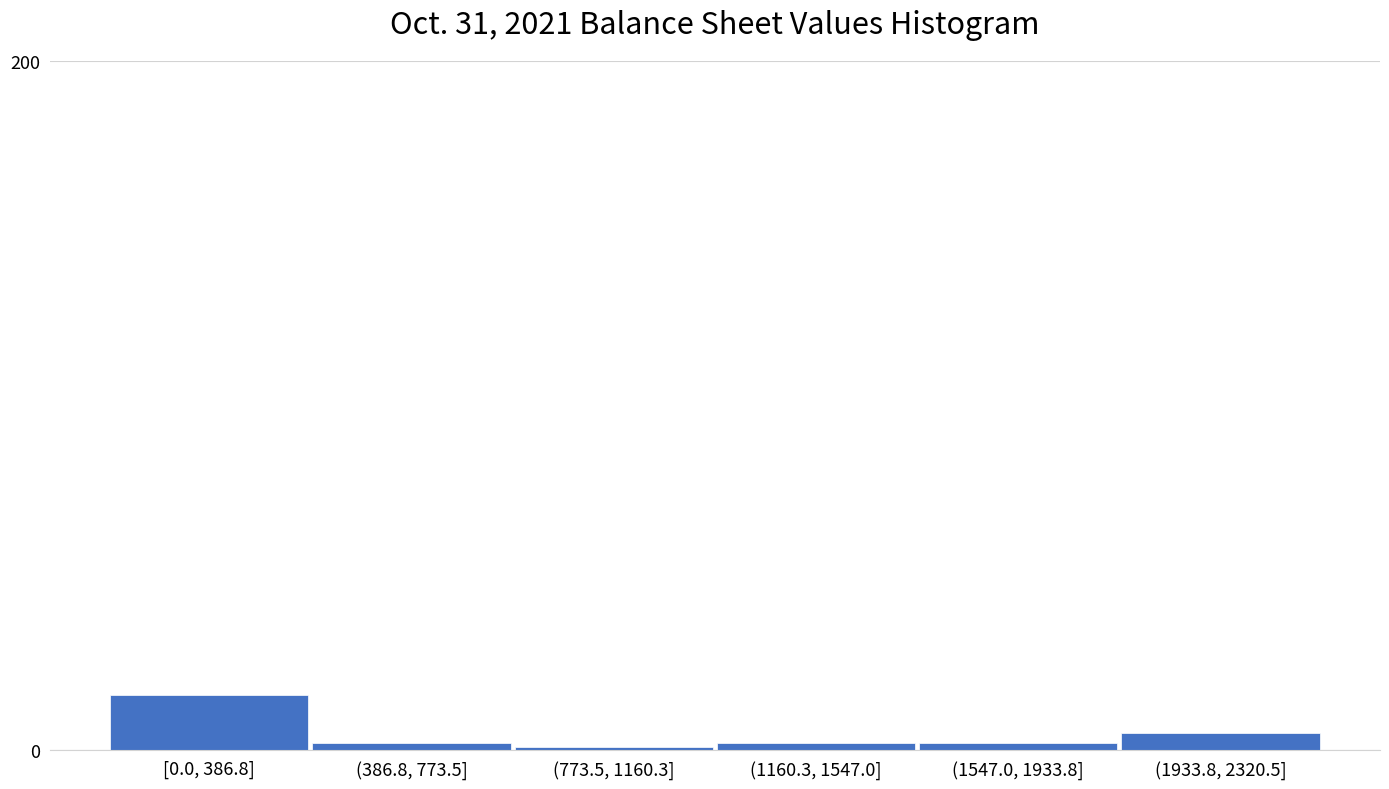

Reading left to right, what are all the values shown in this chart?

[0.0, 386.8]=16	(386.8, 773.5]=2	(773.5, 1160.3]=1	(1160.3, 1547.0]=2	(1547.0, 1933.8]=2	(1933.8, 2320.5]=5